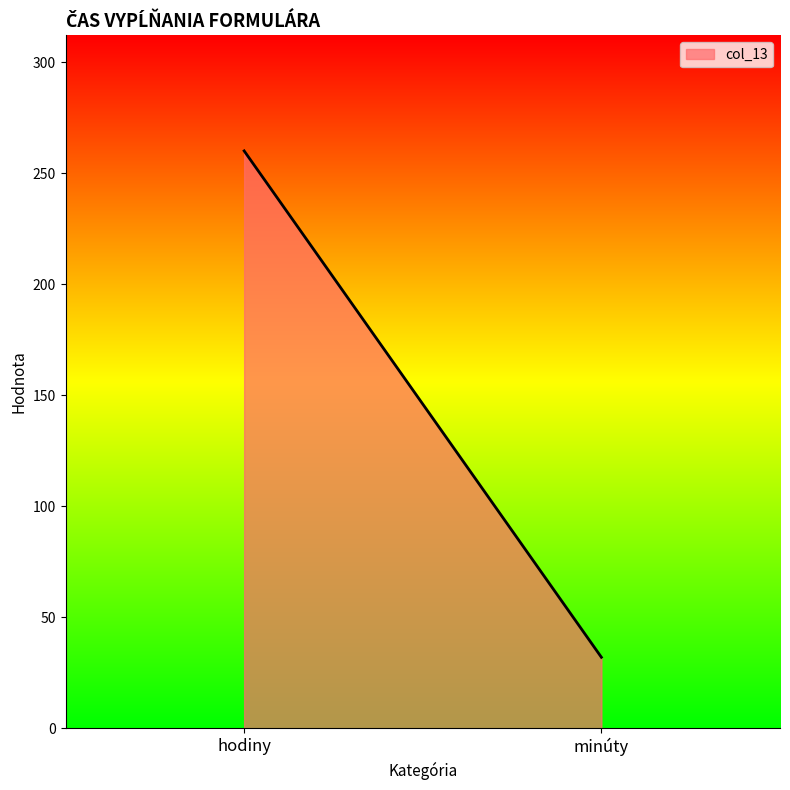

Reading left to right, list all the values displayed in this chart.

hodiny=260	minúty=32